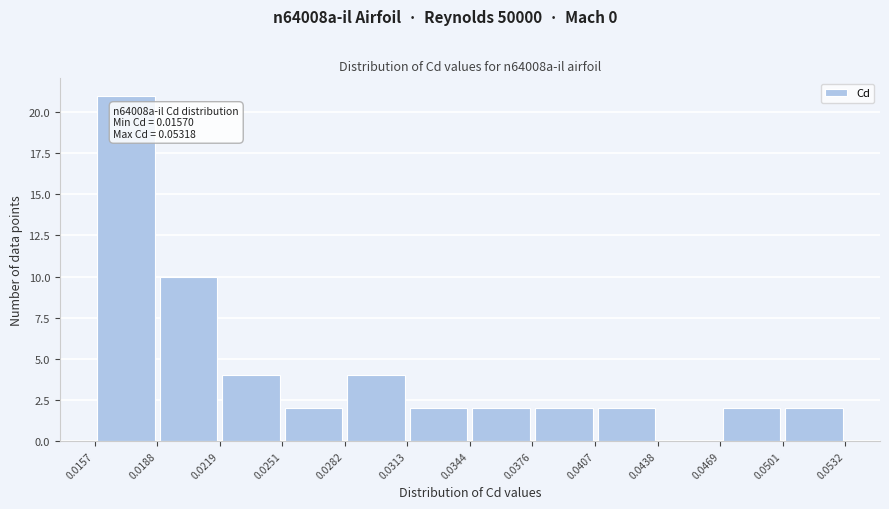

Which range on the x-axis has the tallest bar?

0.0157 to 0.0188